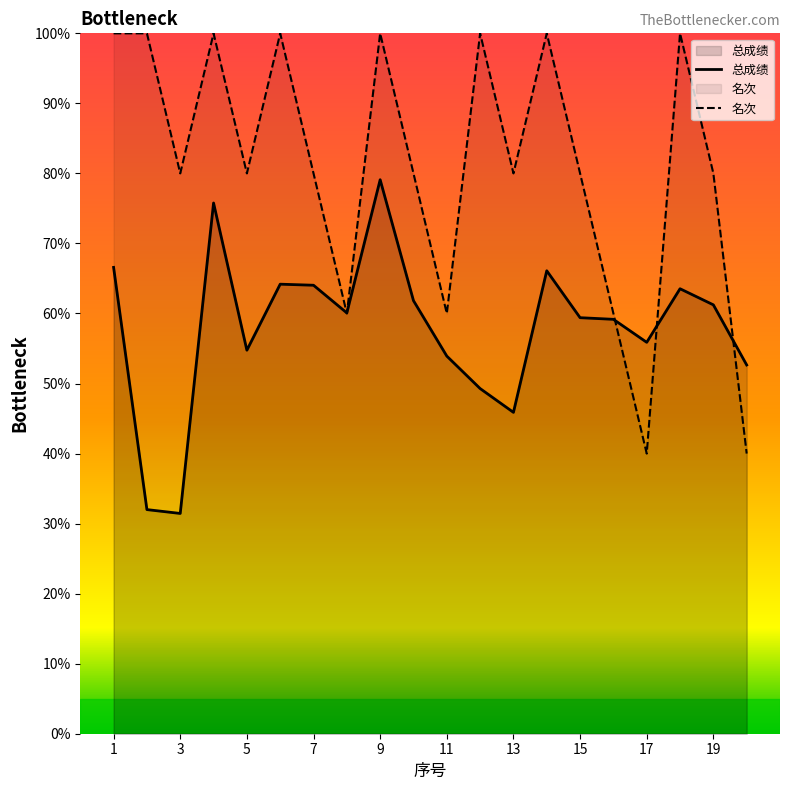

What is the difference between the maximum and second lowest values in the 总成绩 series?

47.1